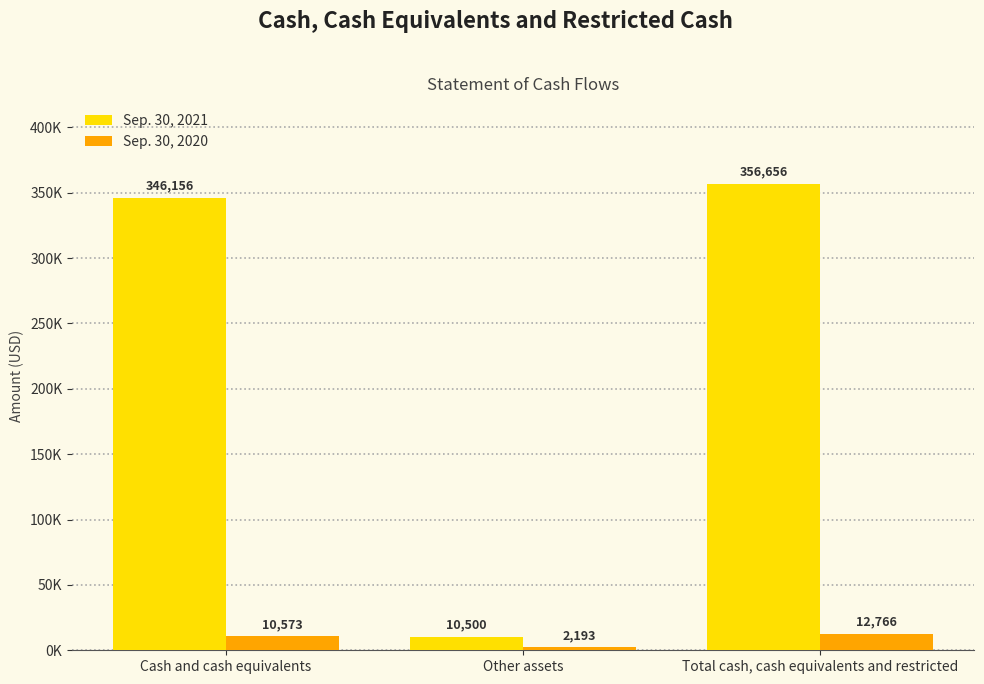

What is the total value across all series at Other assets?

12693